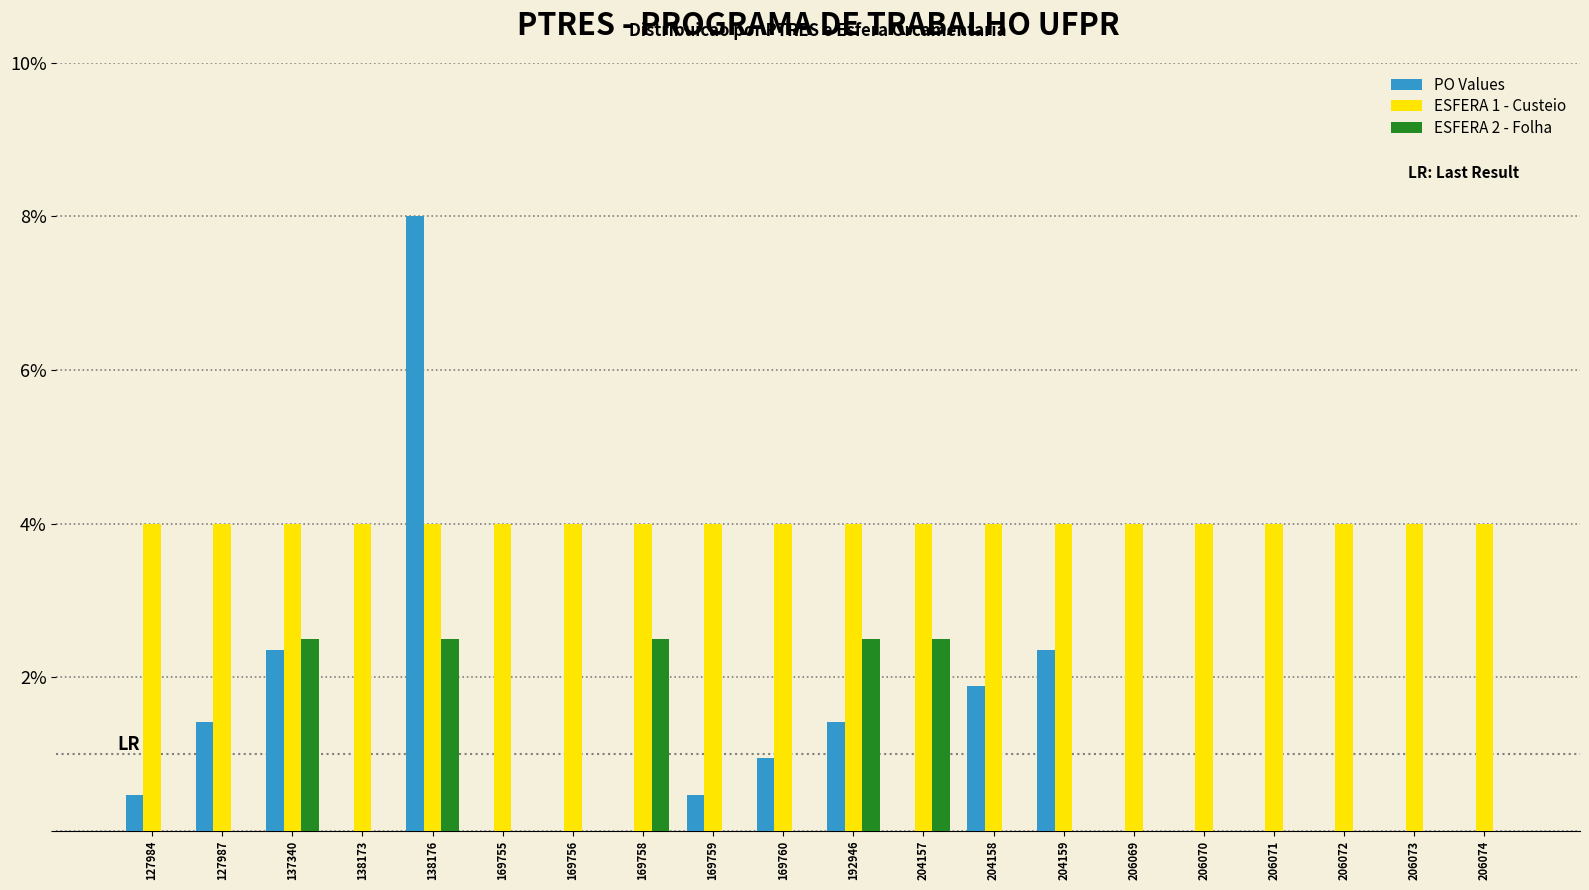

At which category is the sum across all series the highest?

138176